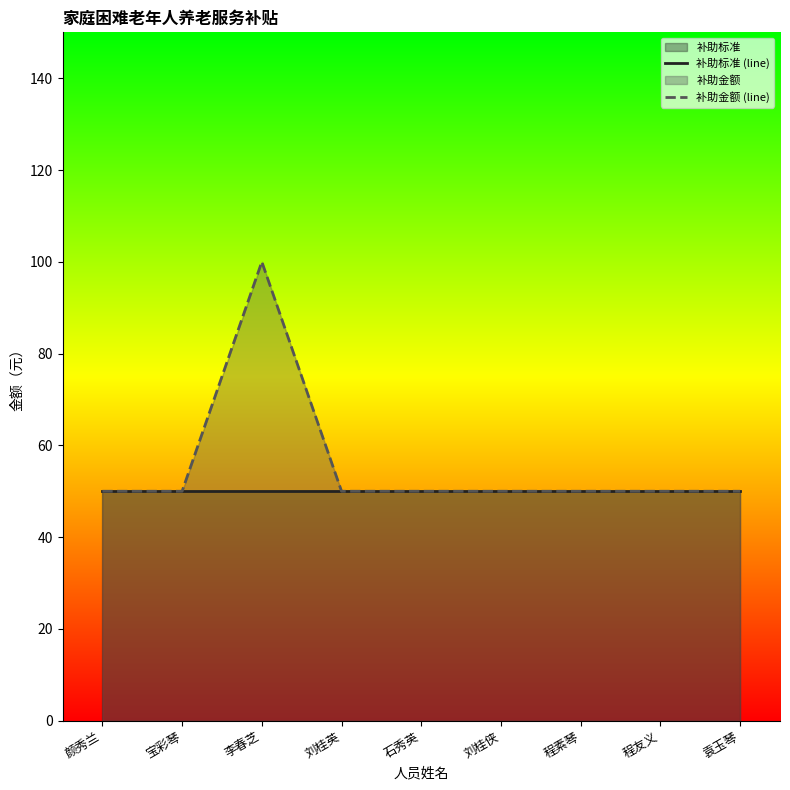

Which series has the largest total across all categories?

补助金额 (line)